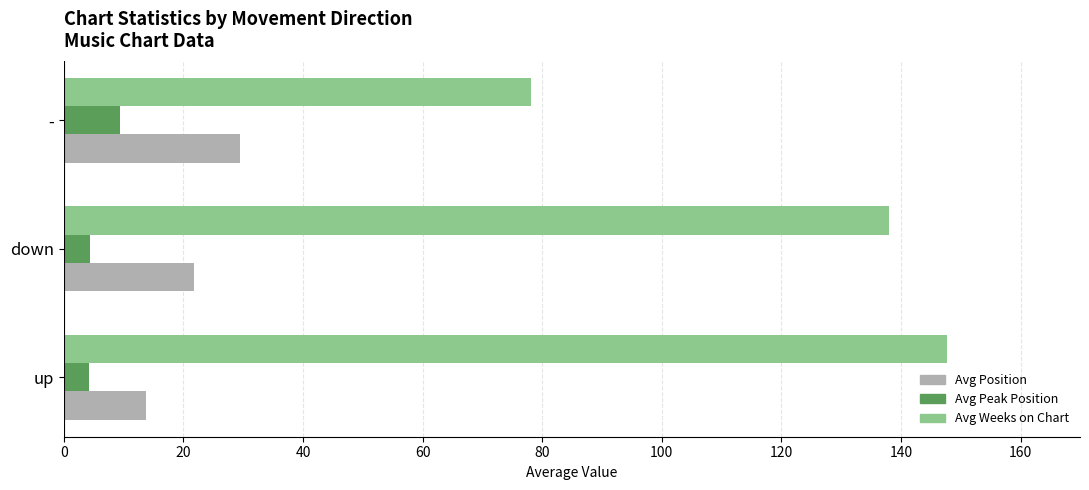

What is the average value of the Avg Weeks on Chart series?

121.3